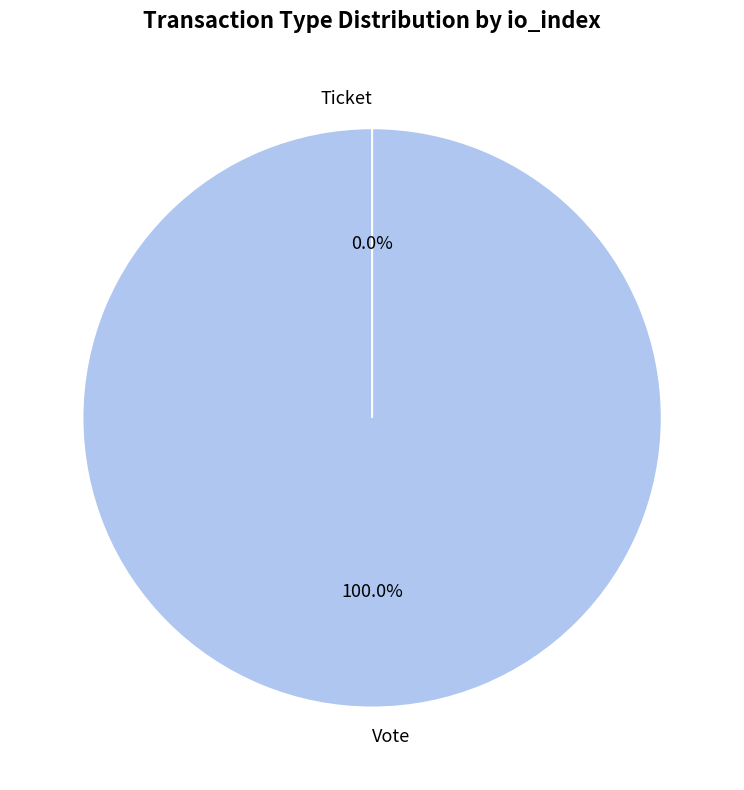

How many segments does this pie chart have?

2